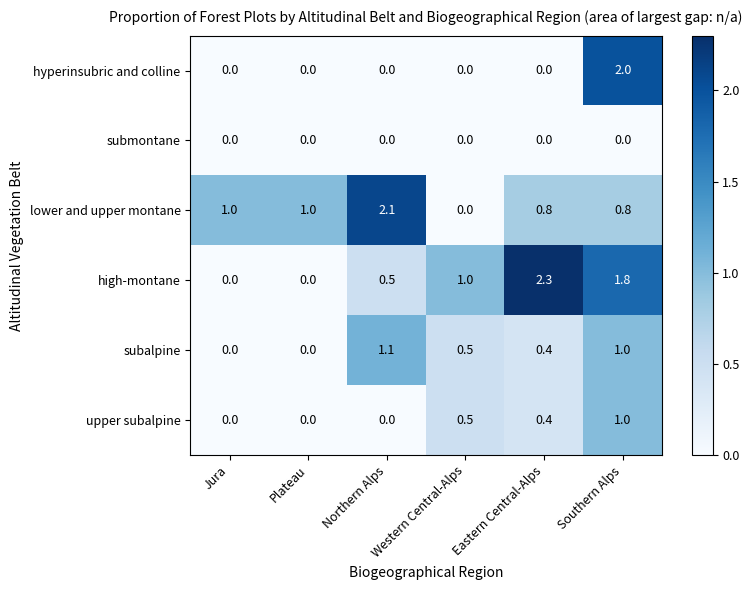

Which series has the widest spread of values?

high-montane